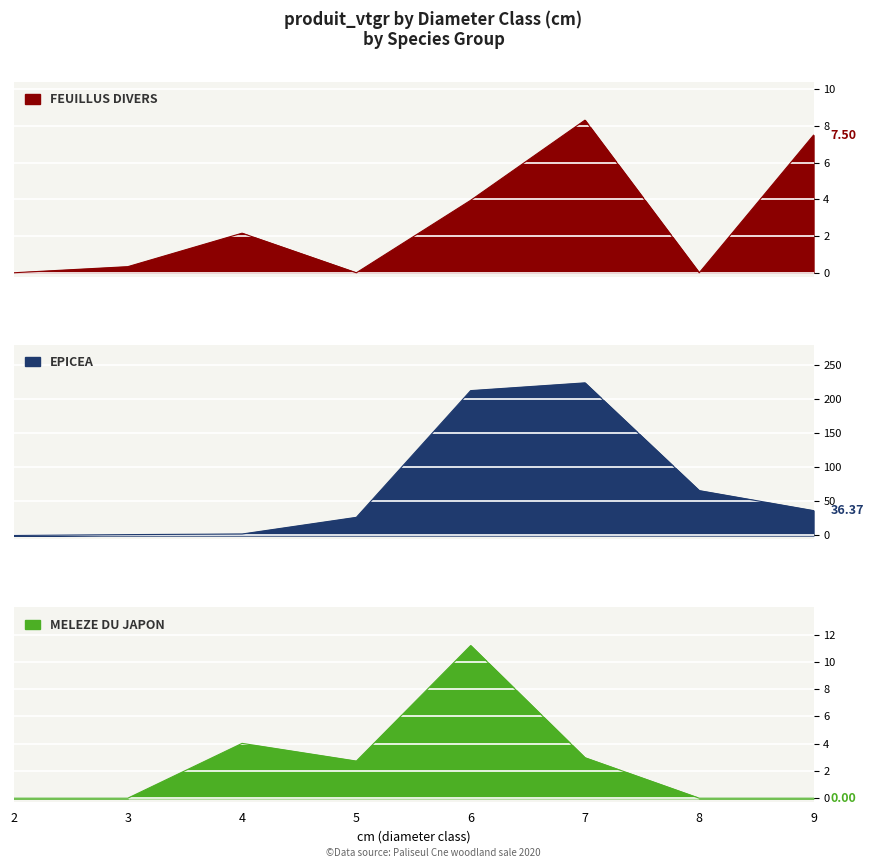

Is it true that EPICEA equals 223.2 at 7?

True